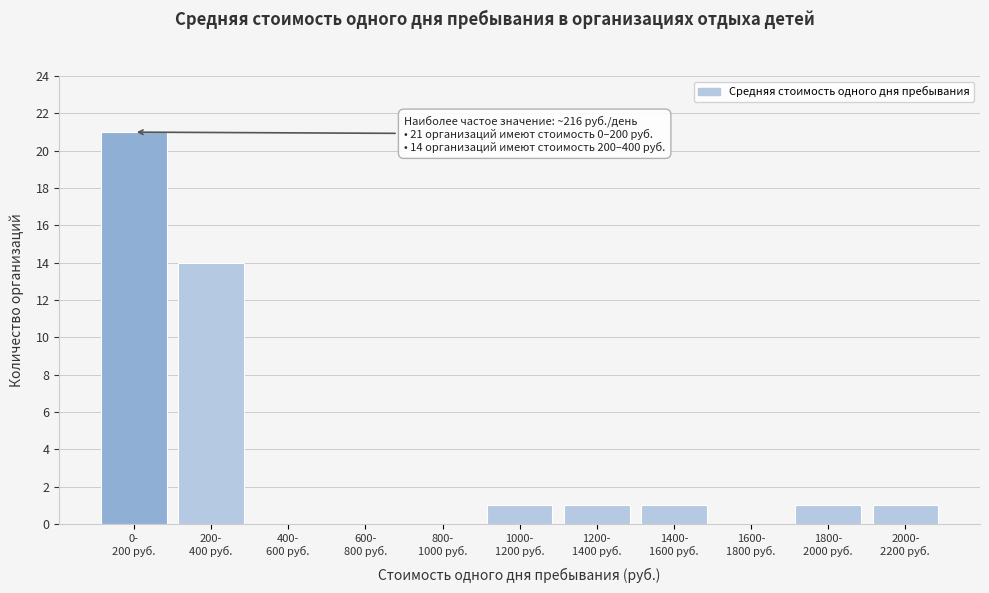

What is the maximum value shown in the chart?

21